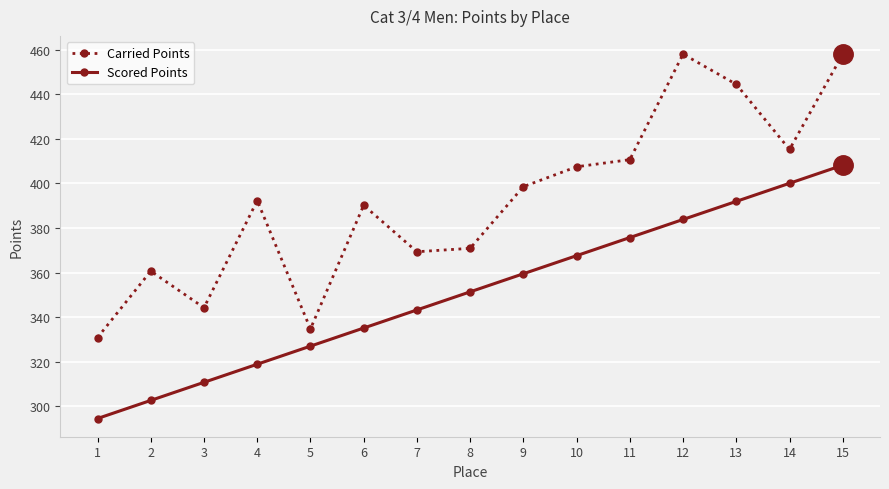

What is the minimum value for Scored Points?

294.6